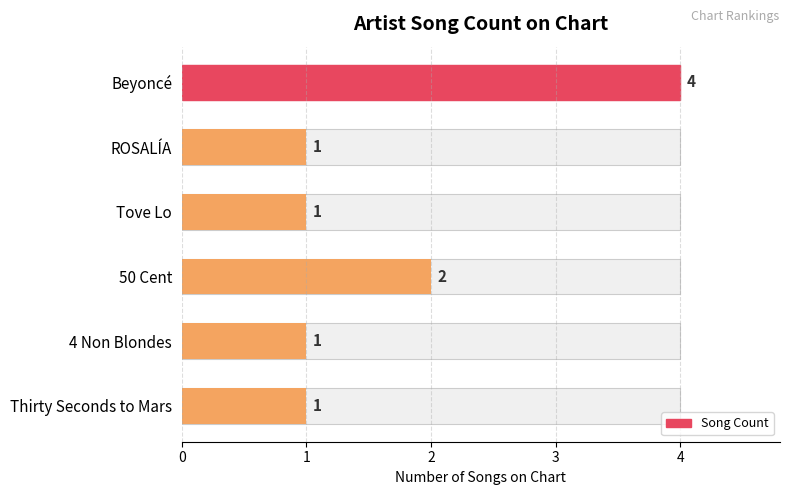

What is the sum of the values at Beyoncé and Thirty Seconds to Mars?

5